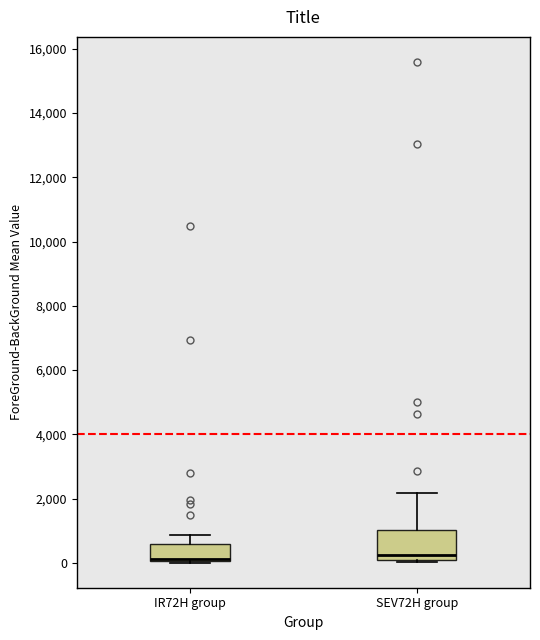

Reading left to right, transcribe this box plot: for each box, give where its median line is, the range the box spans, and where its two whiskers end, as read against the y-axis. The values are not printed on the chart, so give them approximately, as read against the axis.

IR72H group: median 200, box 0 to 600, whiskers 0 to 800
SEV72H group: median 200, box 0 to 1000, whiskers 0 (just below the box's lower edge) to 2200